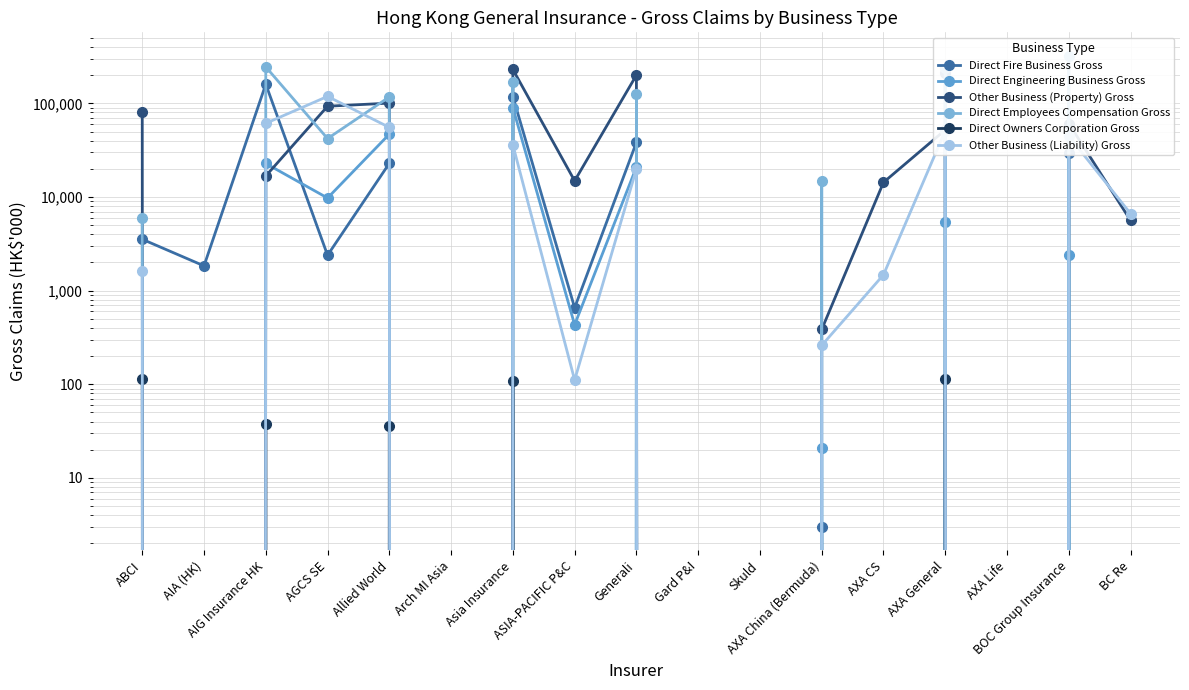

In Direct Employees Compensation Gross, how many points are higher than both neighbors (excluding endpoints)?

7